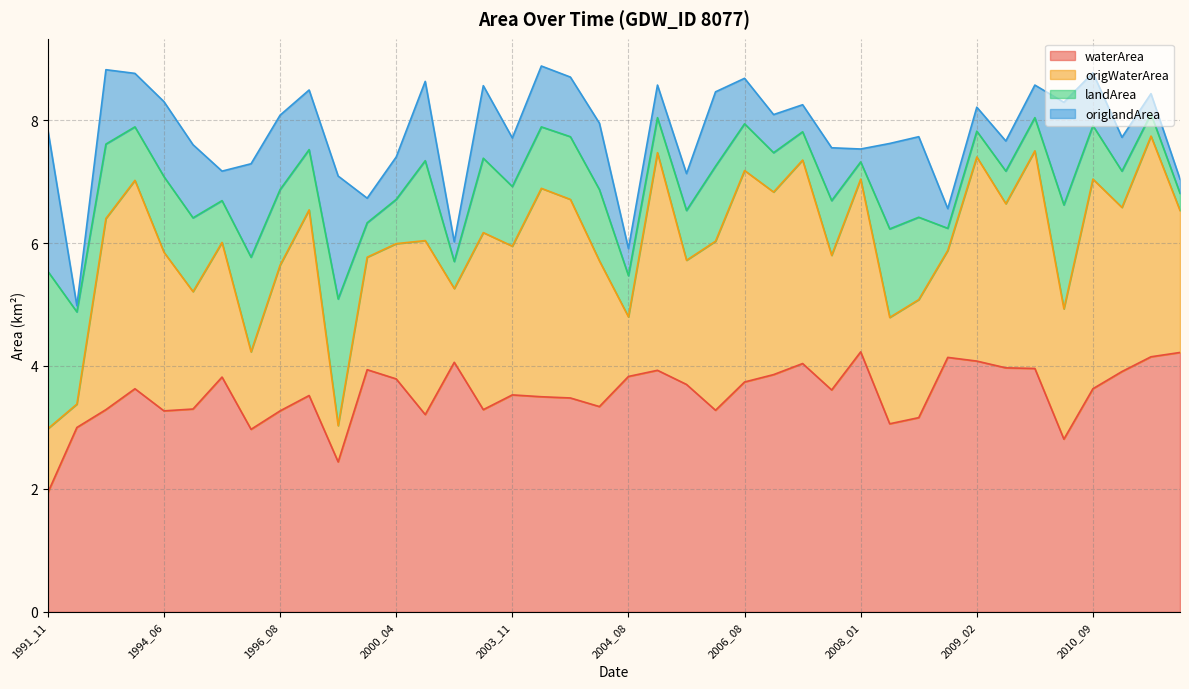

True or false: waterArea and origWaterArea cross at least once.

False